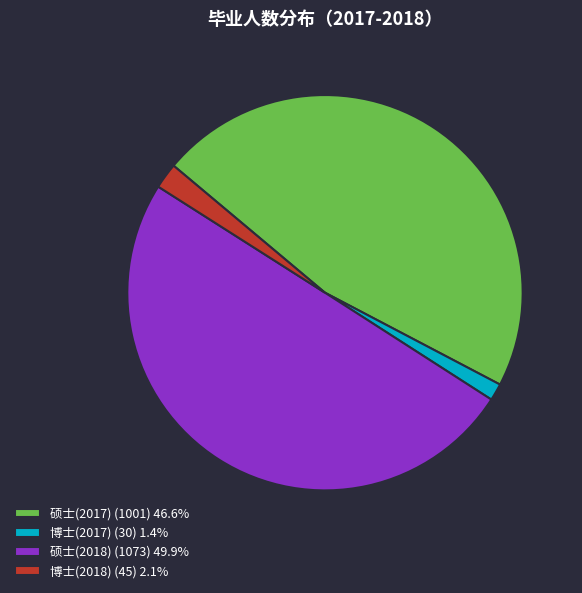

Which category has the biggest portion of the pie?

硕士(2018)